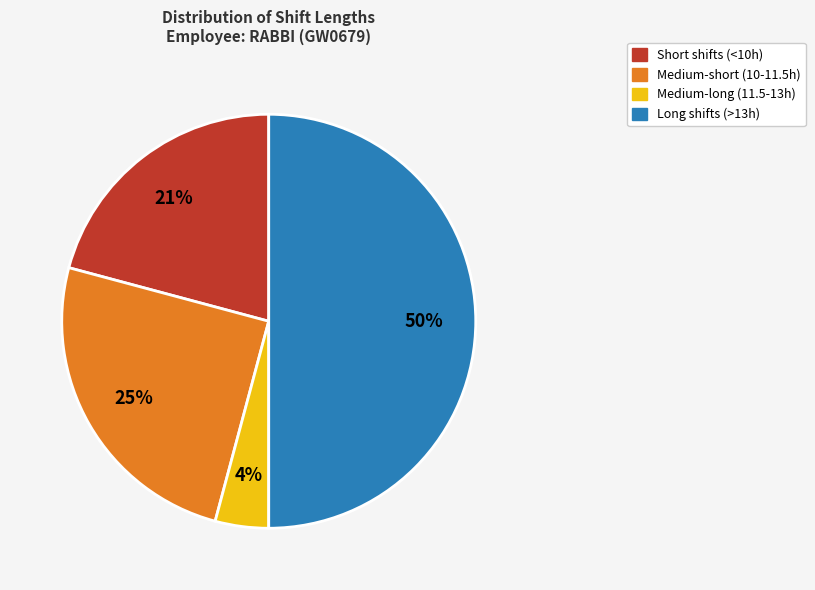

To the nearest percent, what is the average slice percentage?

25%